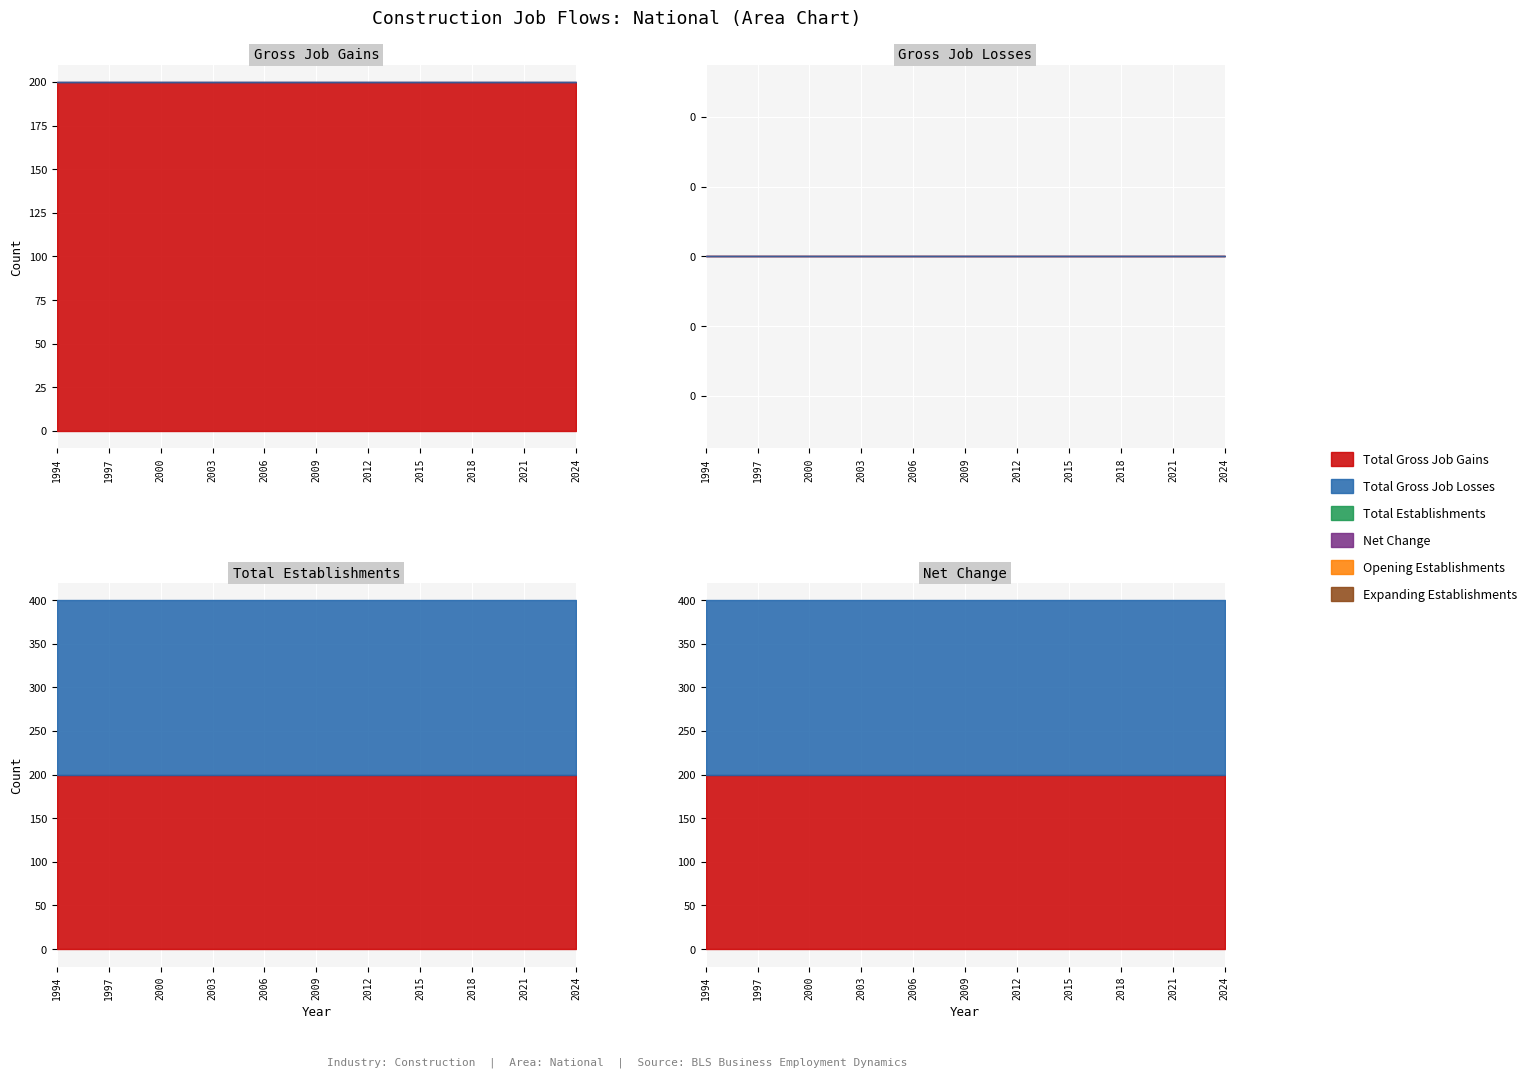

The value of Total Establishments at 1995 is 103. True or false?

False